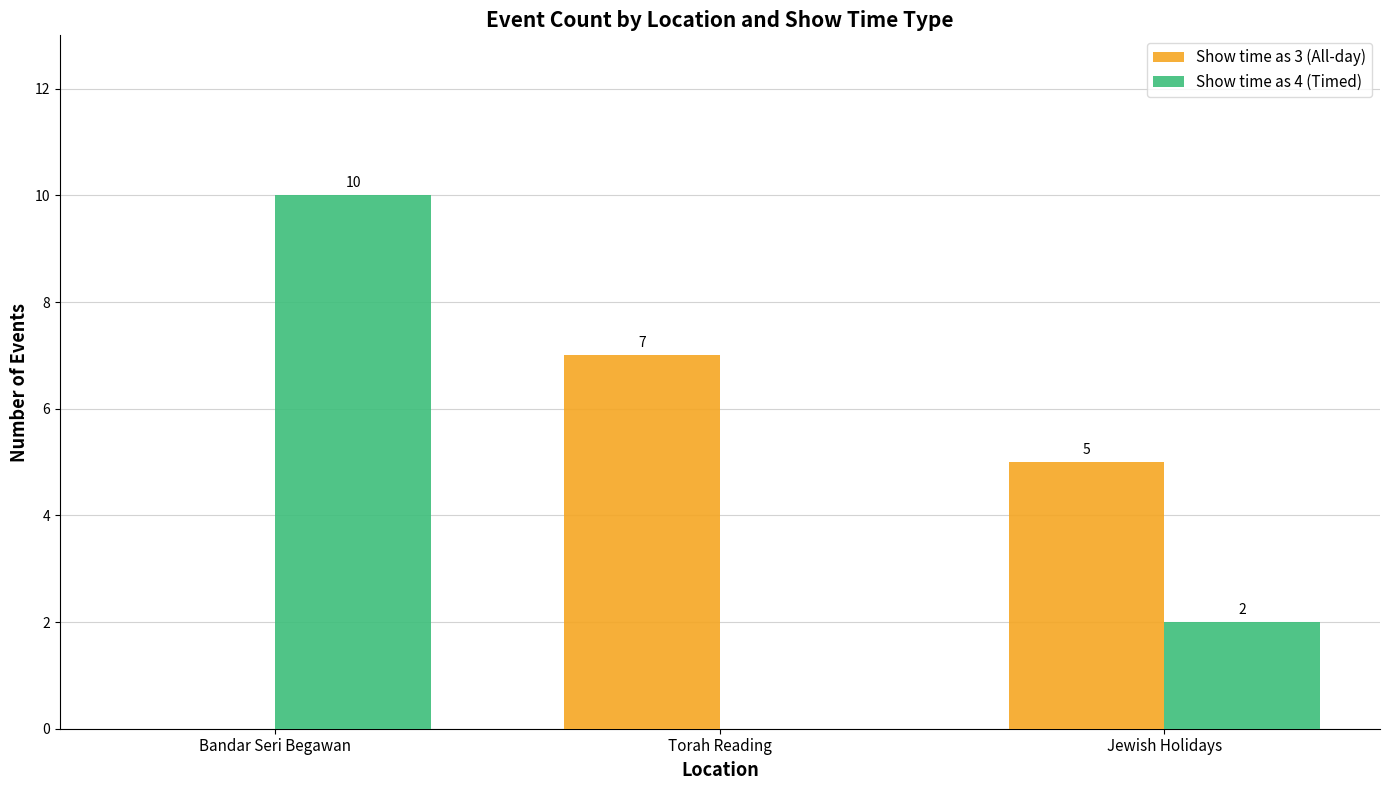

Which category has the highest value in the Show time as 3 (All-day) series?

Torah Reading